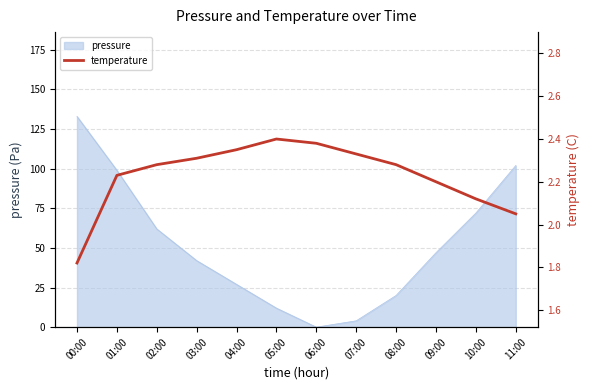

The chart shows a value of 2.2 at 09:00. True or false?

True